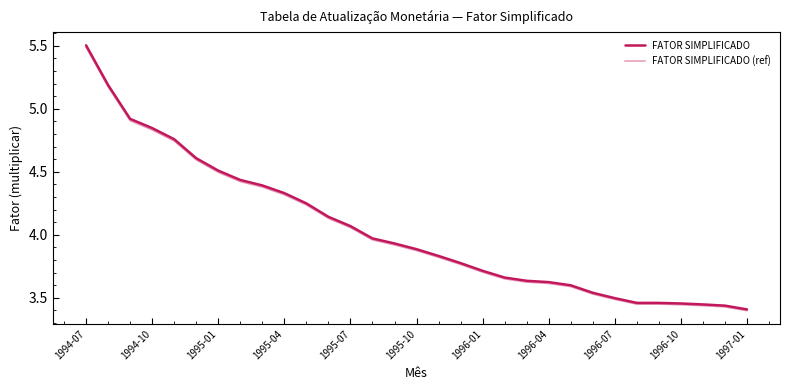

Does the chart have visible grid lines?

No